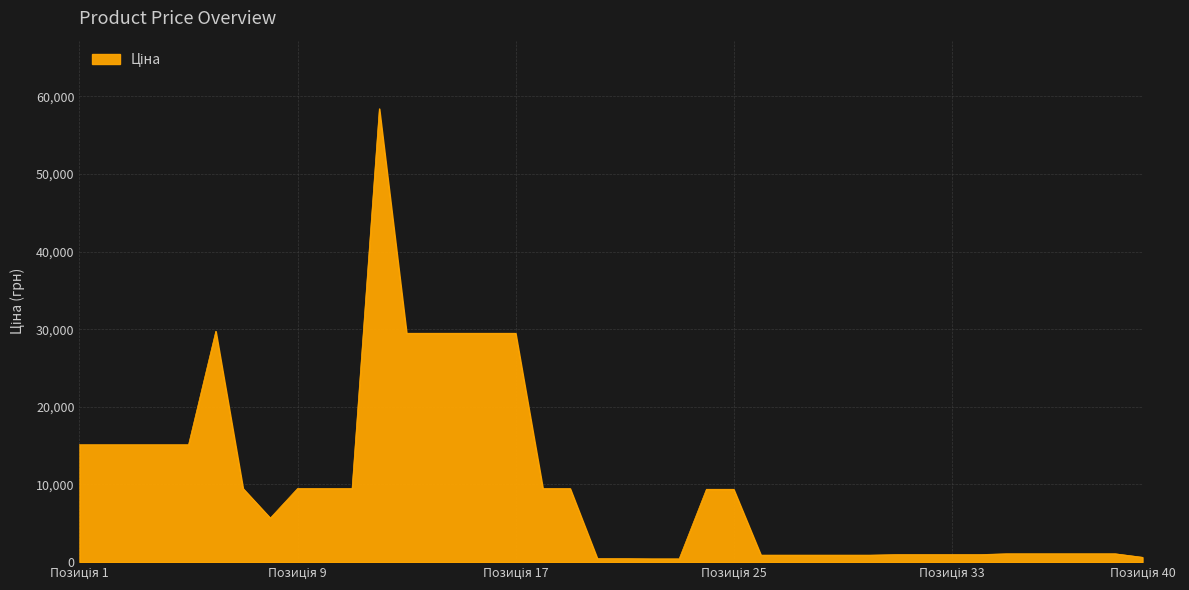

What is the difference between the maximum and minimum values?

58010.0